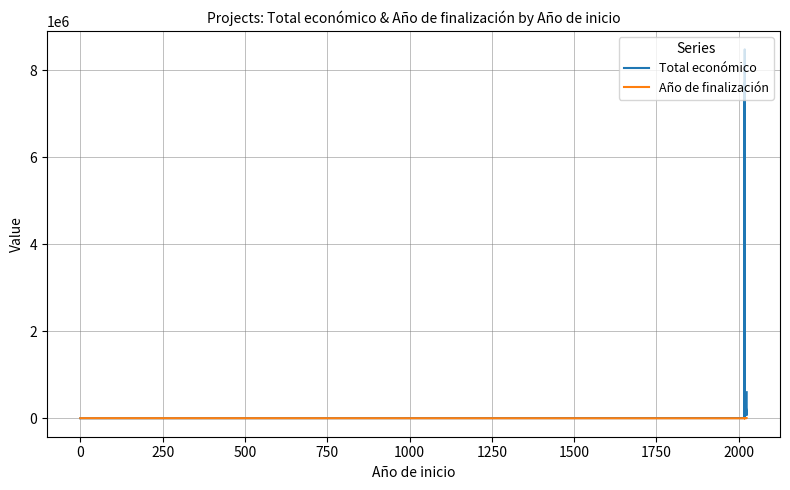

At 1250, list the series in order from smallest to largest.

Año de finalización, Total económico